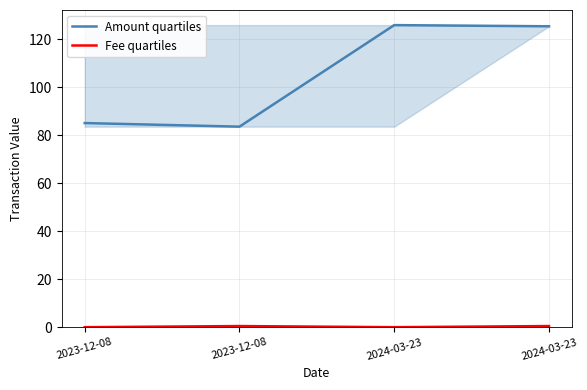

True or false: Amount quartiles has more than 0 interior local peaks.

True